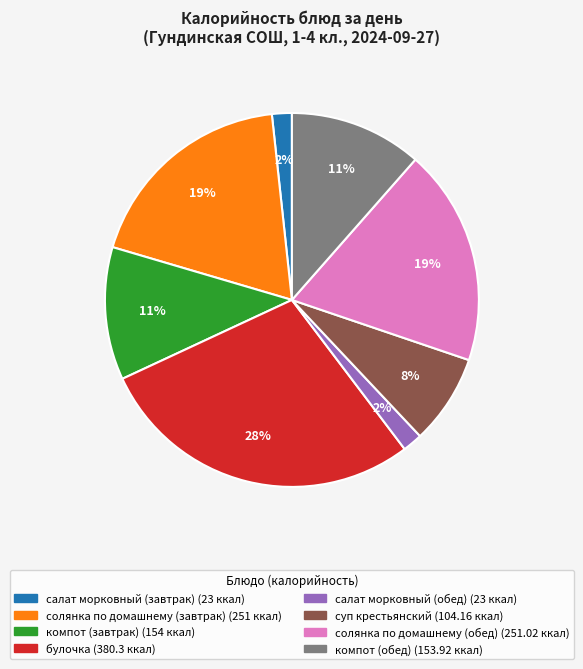

What is the ratio of the value at компот (завтрак) to the value at компот (обед)?

1.0